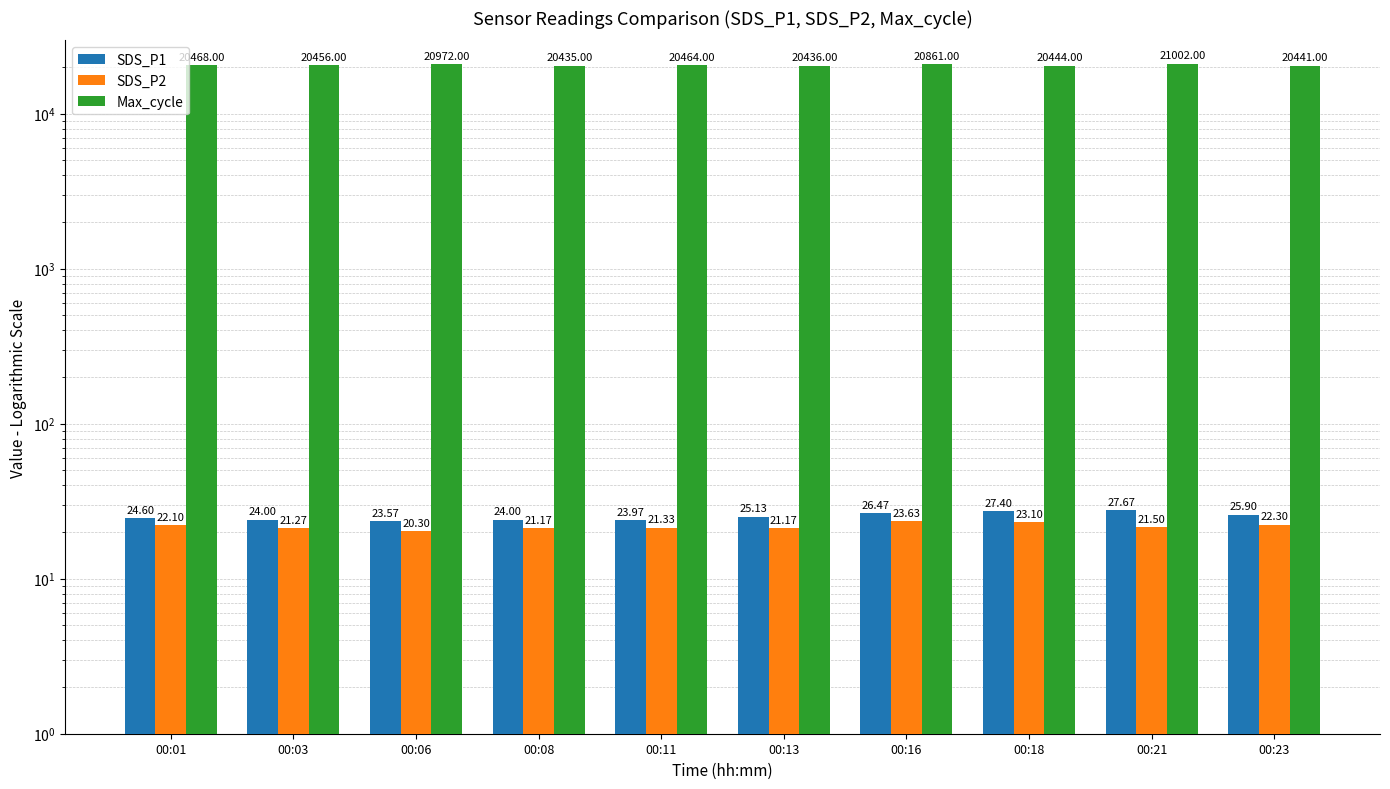

Rank the series by their maximum value, from highest to lowest.

Max_cycle, SDS_P1, SDS_P2